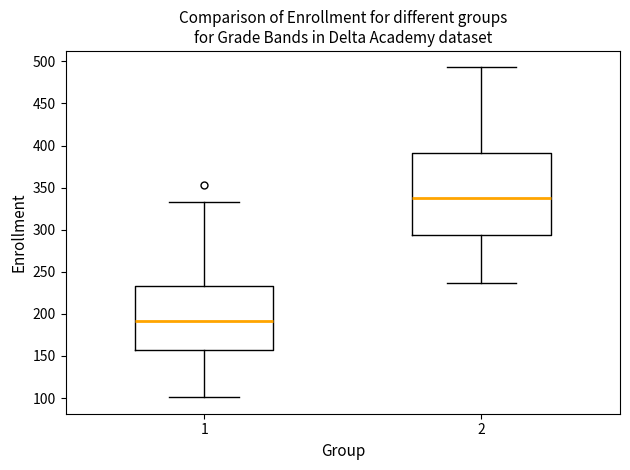

Which box has the highest median line?

2